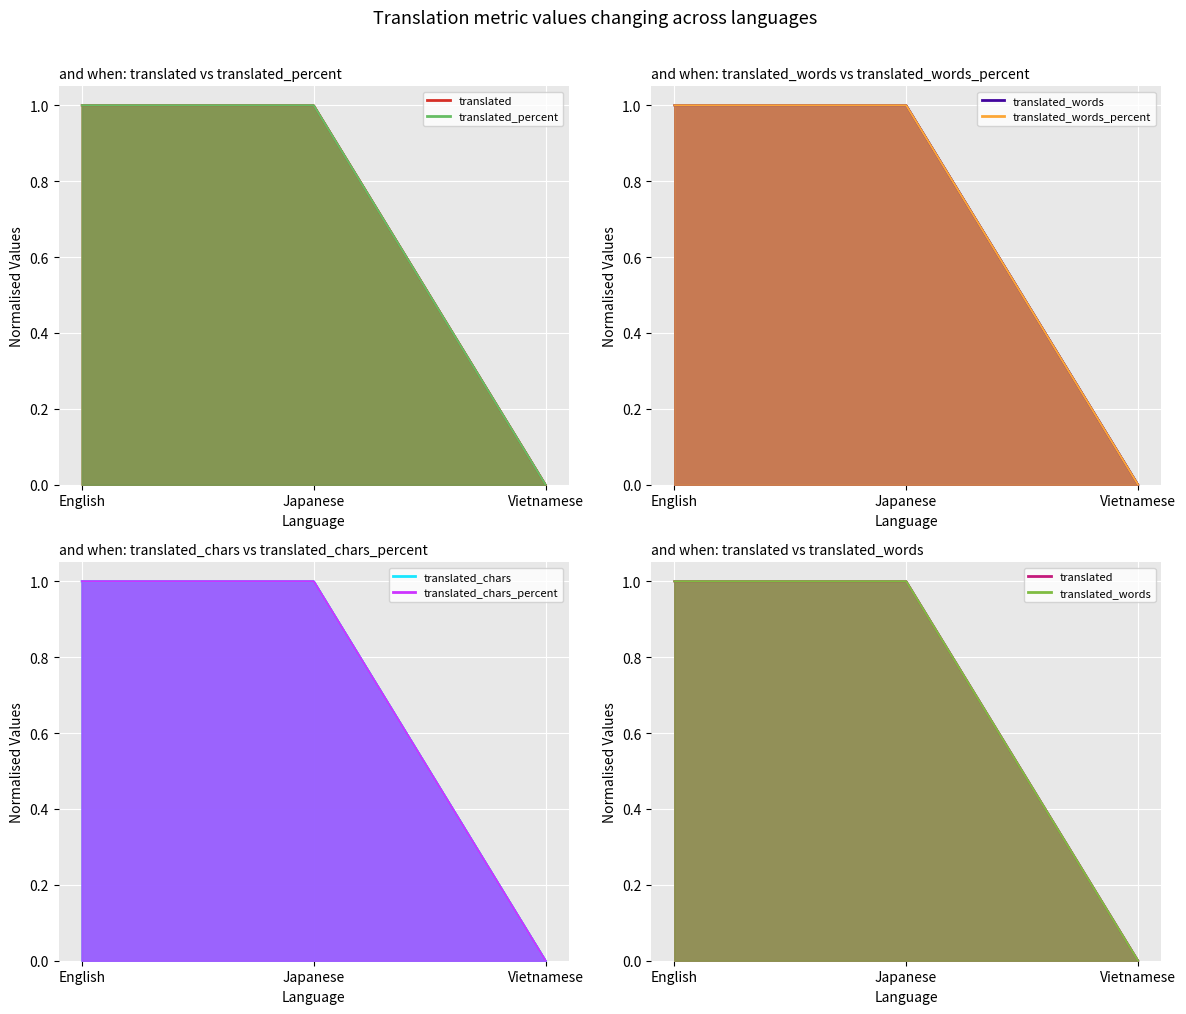

Reading left to right, transcribe all the data shown in this chart.

translated: English=1.0	Japanese=1.0	Vietnamese=0.0
translated_percent: English=1.0	Japanese=1.0	Vietnamese=0.0
translated_words_percent: English=1.0	Japanese=1.0	Vietnamese=0.0
translated_words: English=1.0	Japanese=1.0	Vietnamese=0.0
translated_chars: English=1.0	Japanese=1.0	Vietnamese=0.0
translated_chars_percent: English=1.0	Japanese=1.0	Vietnamese=0.0